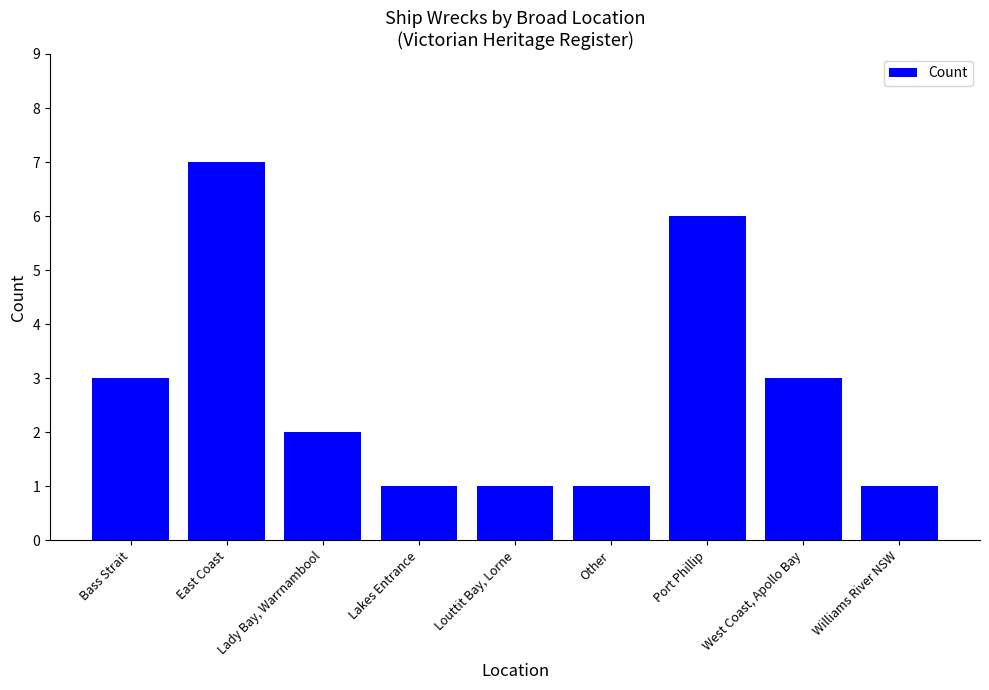

What is the label of the 4th bar from the left?

Lakes Entrance